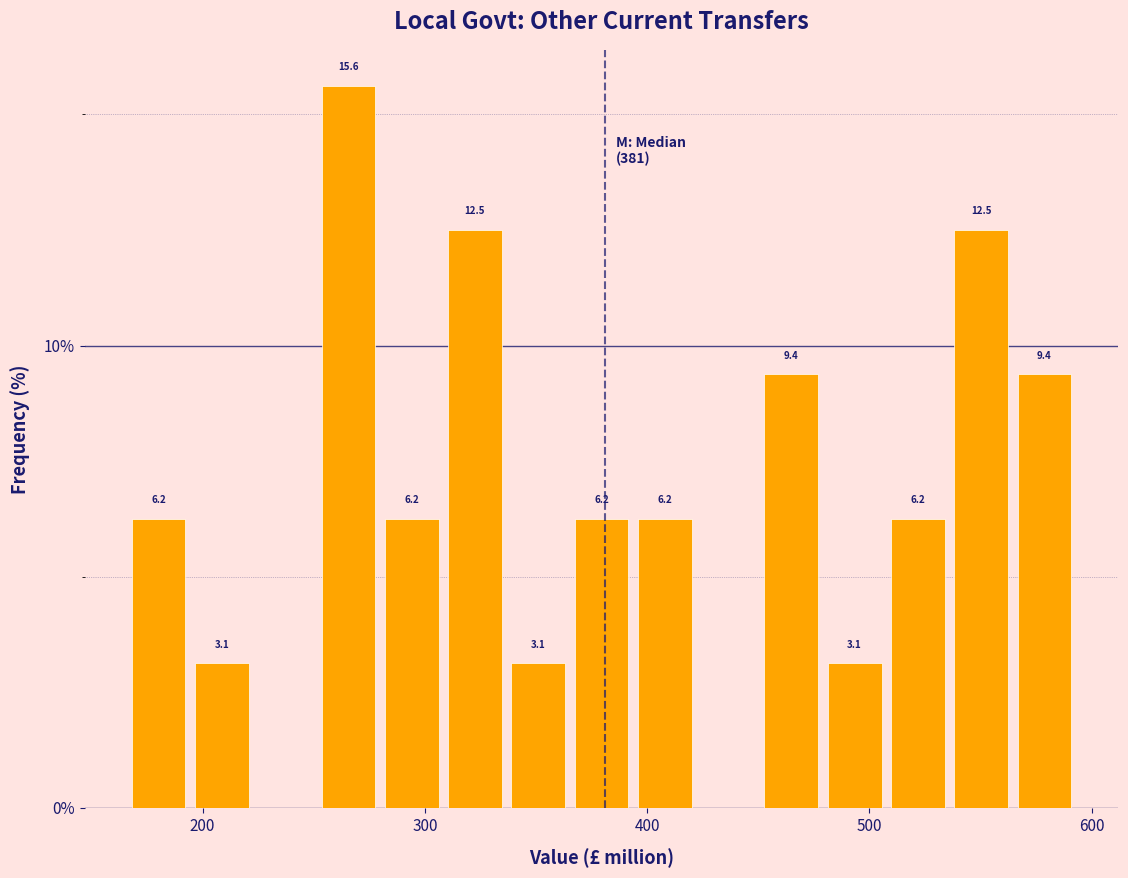

Around what value on the x-axis is the tallest bar? Give the approximate position of its centre, as read against the axis.

270